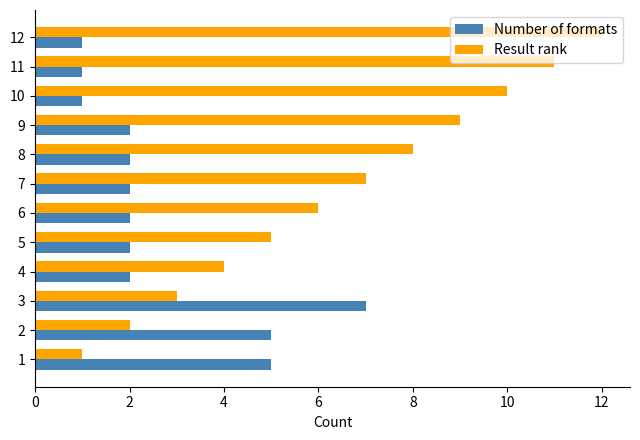

Count the Number of formats values in the range 2 to 5.

8